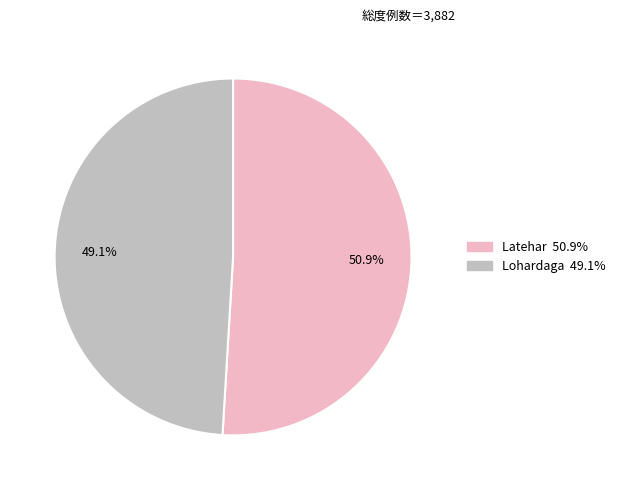

What is the majority slice?

Latehar